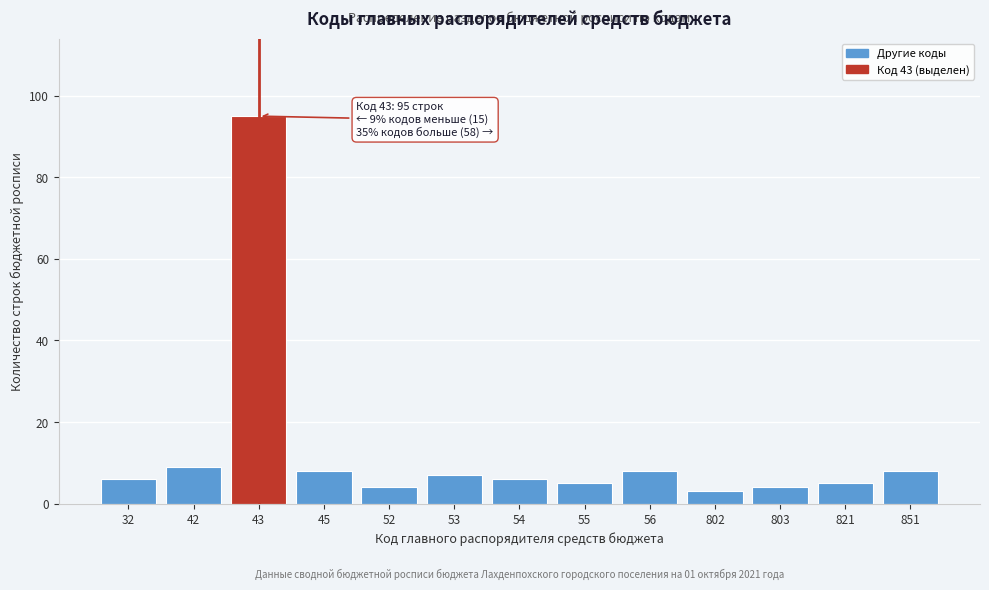

Reading left to right, transcribe all the data shown in this chart.

32=6	42=9	43=95	45=8	52=4	53=7	54=6	55=5	56=8	802=3	803=4	821=5	851=8